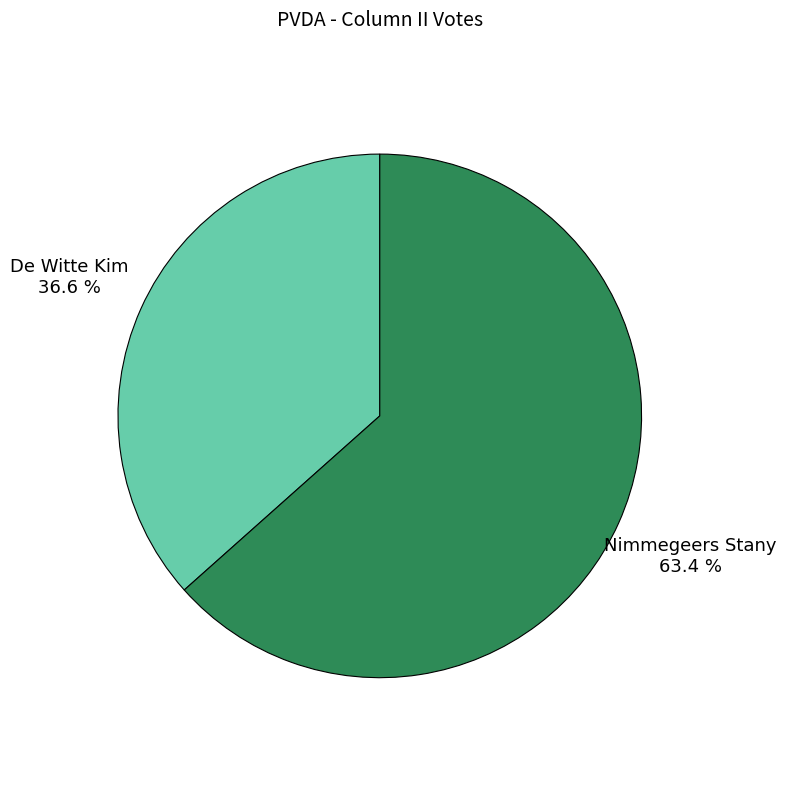

Is there any slice that represents more than half of the pie?

Yes